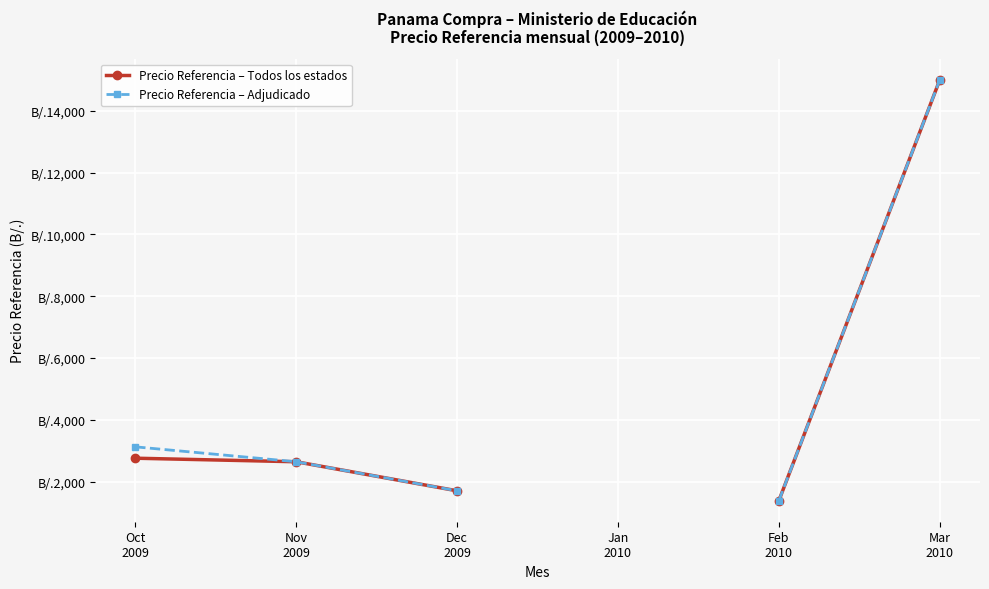

How many distinct data groups are displayed?

2